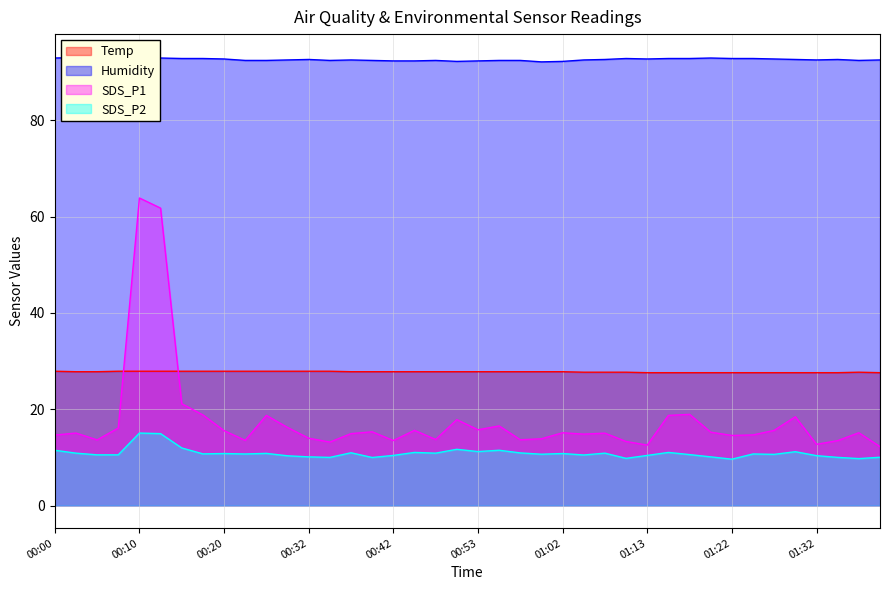

The Humidity series shows 29.1 at 00:40. True or false?

False